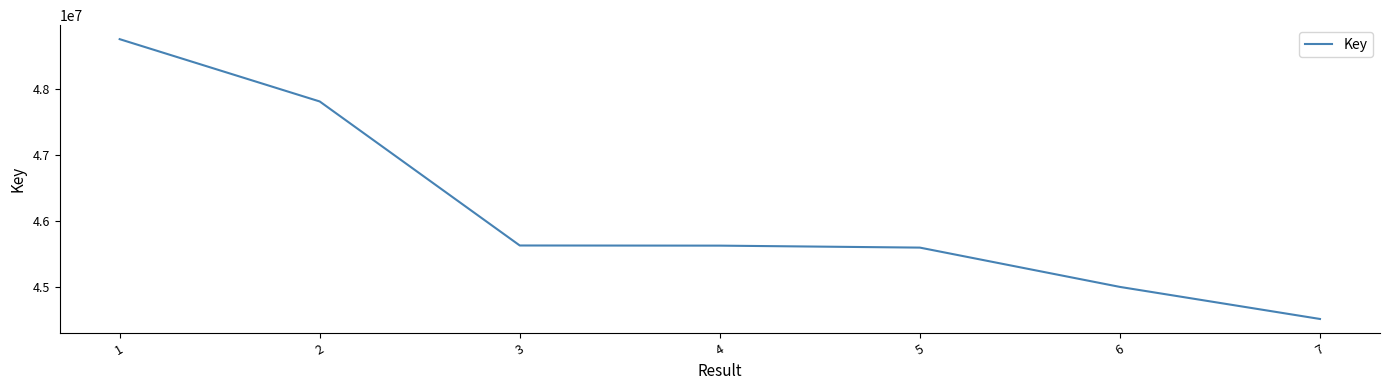

Which label corresponds to the largest value in the chart?

1